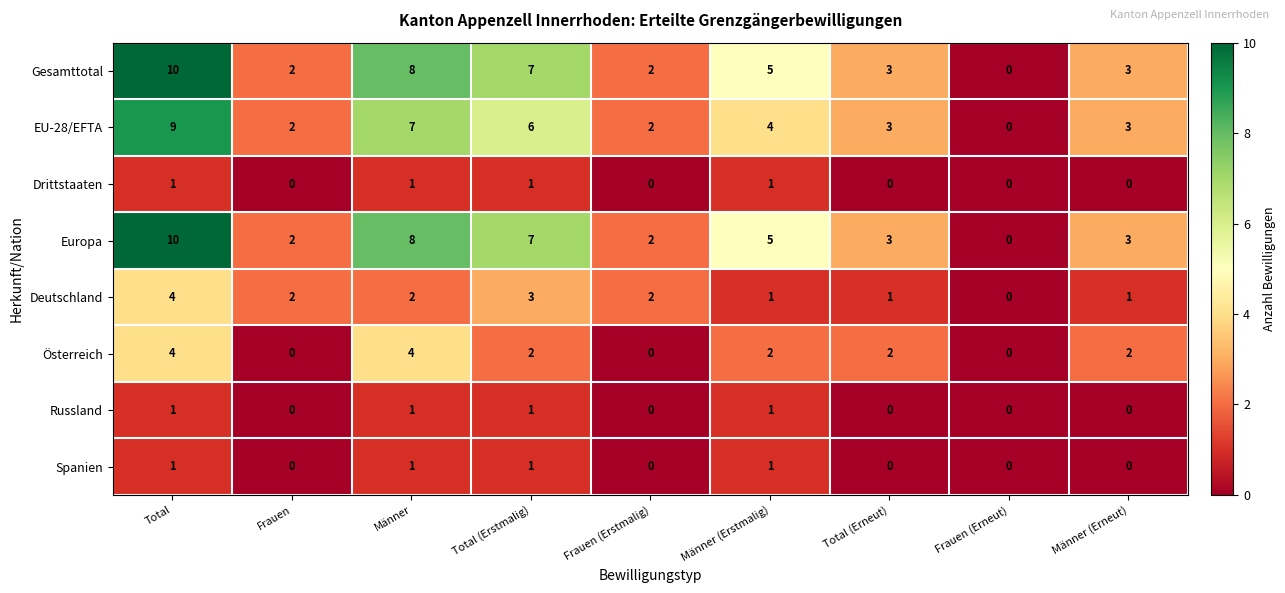

Where does the Deutschland series first go above 2?

Total